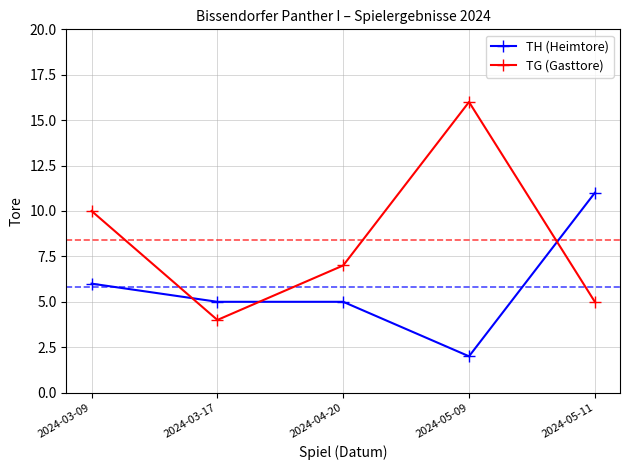

At which label is TH (Heimtore) closest to 6?

2024-03-09